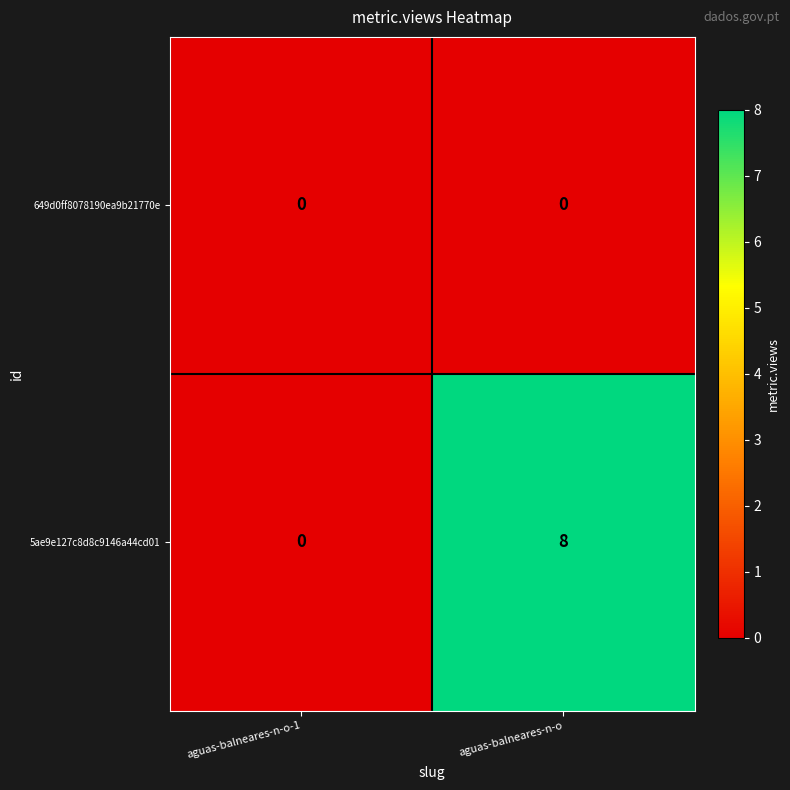

Which series has the widest spread of values?

5ae9e127c8d8c9146a44cd01